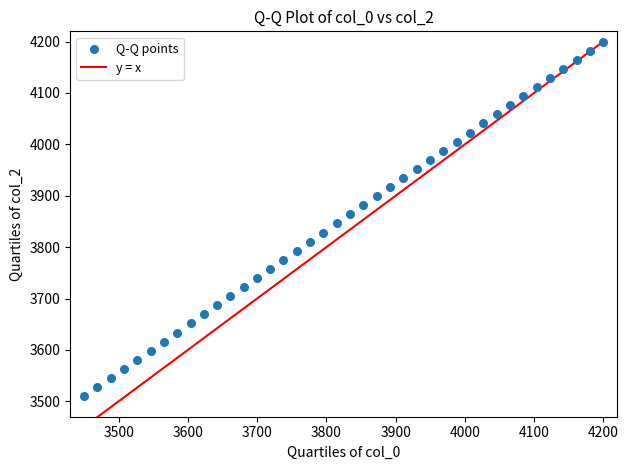

What is the range of Y values (max minus min)?

690.0